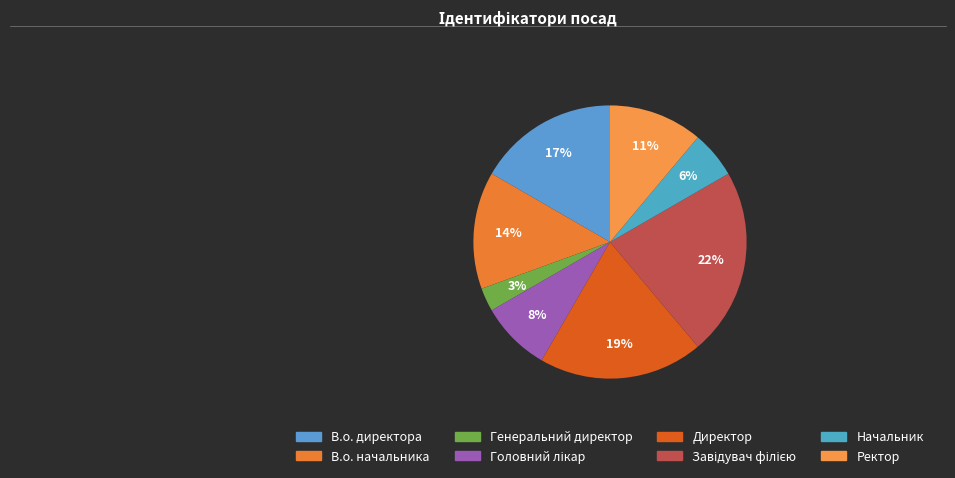

Count the number of slices in the pie.

8